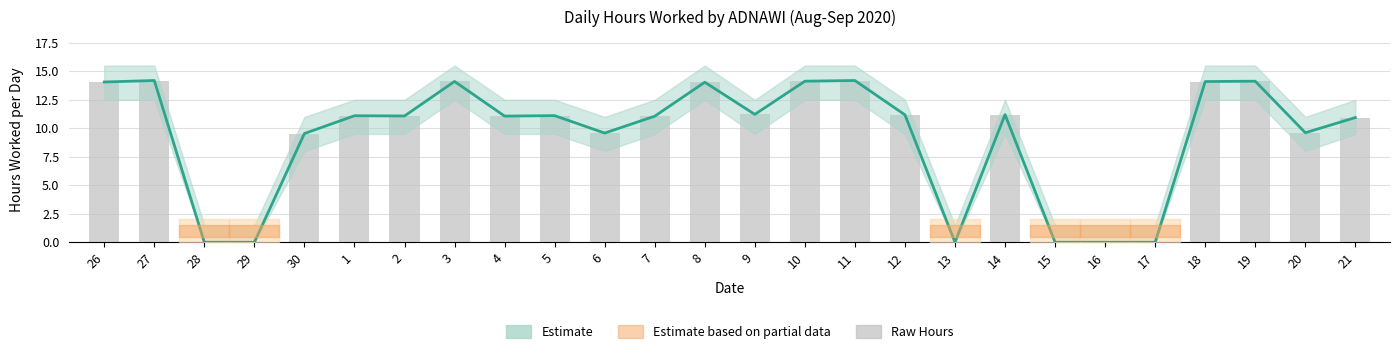

Reading left to right, list all the values displayed in this chart.

Estimate: 14.1	14.2	0.0	0.0	9.5	11.1	11.1	14.1	11.1	11.1	9.6	11.1	14.0	11.2	14.1	14.2	11.2	0.0	11.2	0.0	0.0	0.0	14.1	14.1	9.6	10.9
Raw Hours: 14.1	14.2	0.0	0.0	9.5	11.1	11.1	14.1	11.1	11.1	9.6	11.1	14.0	11.2	14.1	14.2	11.2	0.0	11.2	0.0	0.0	0.0	14.1	14.1	9.6	10.9